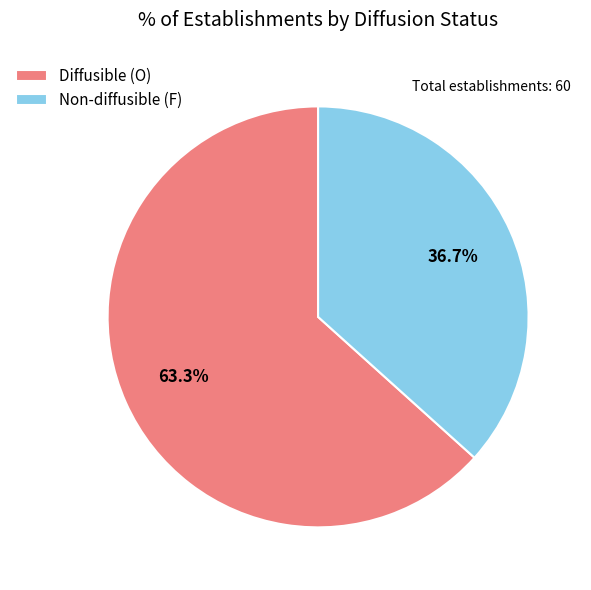

What percentage do Diffusible (O) and Non-diffusible (F) together represent?

100.0%